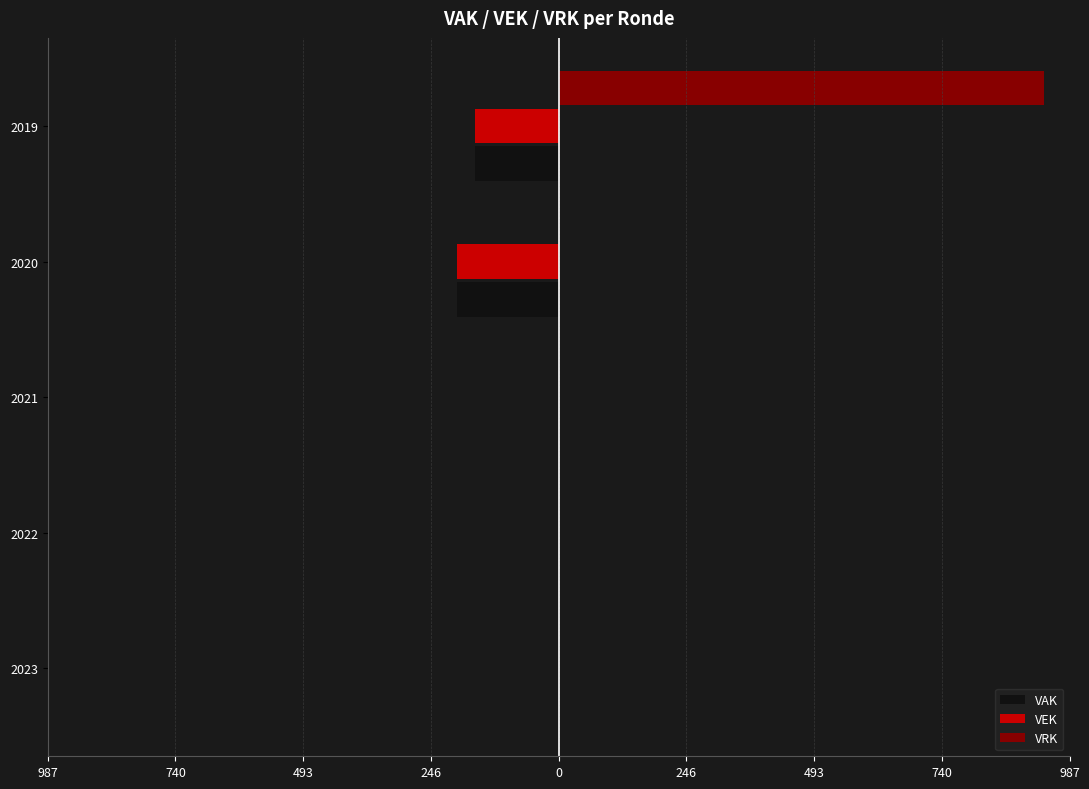

What are all the series names shown in the legend?

VAK, VEK, VRK